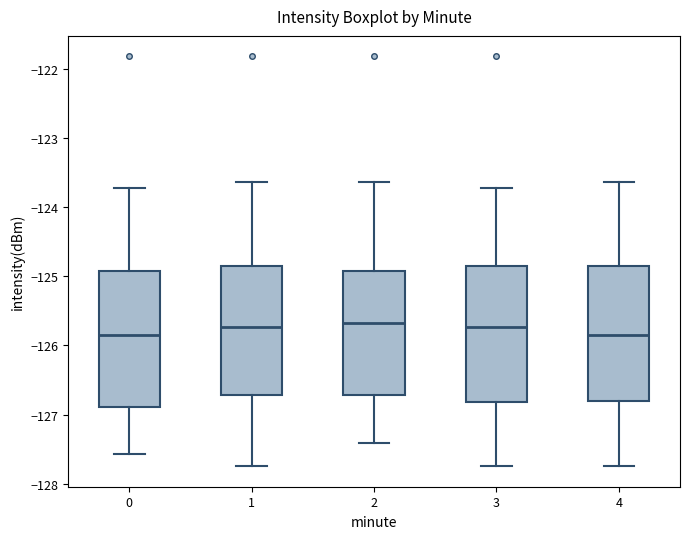

Where is the lower edge of the box at x = 0 on the y-axis? The values are not printed on the chart, so give them approximately, as read against the axis.

-126.9